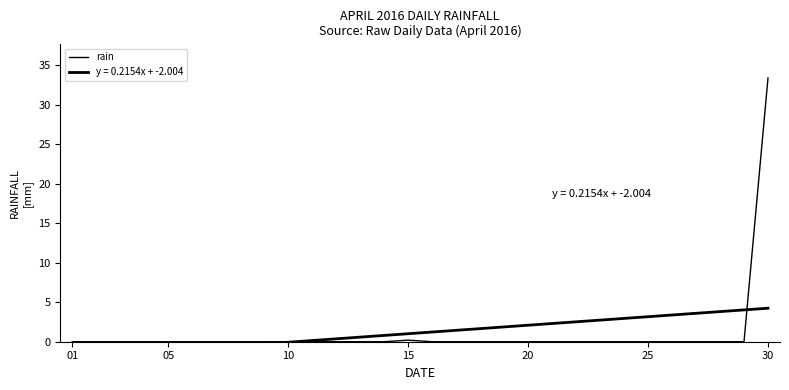

The value at 7 is 0.0. True or false?

True